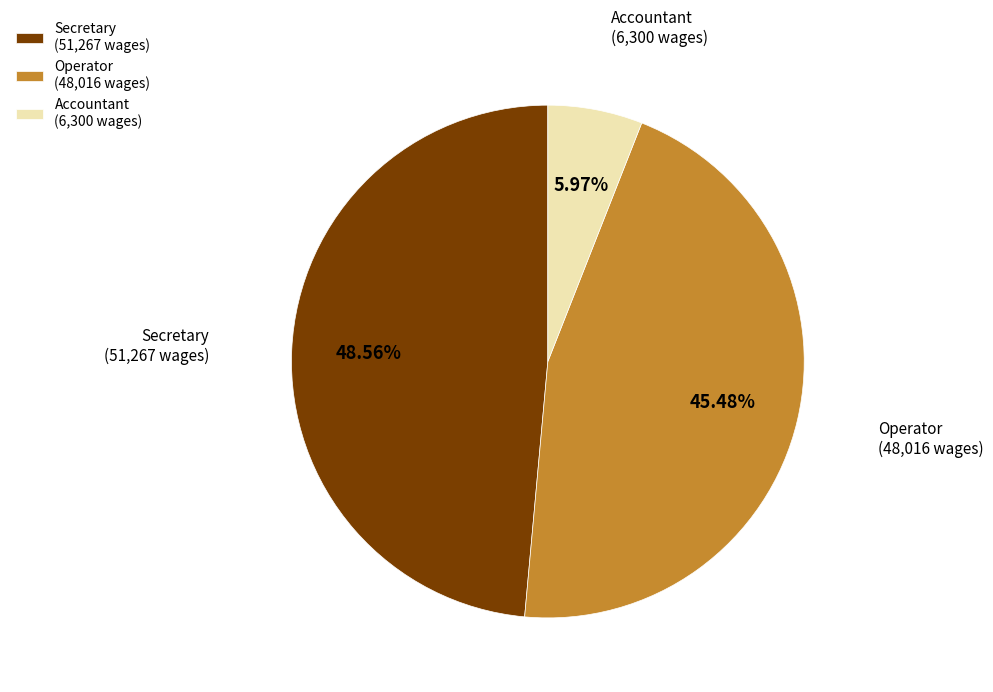

Is there any slice that represents more than half of the pie?

No